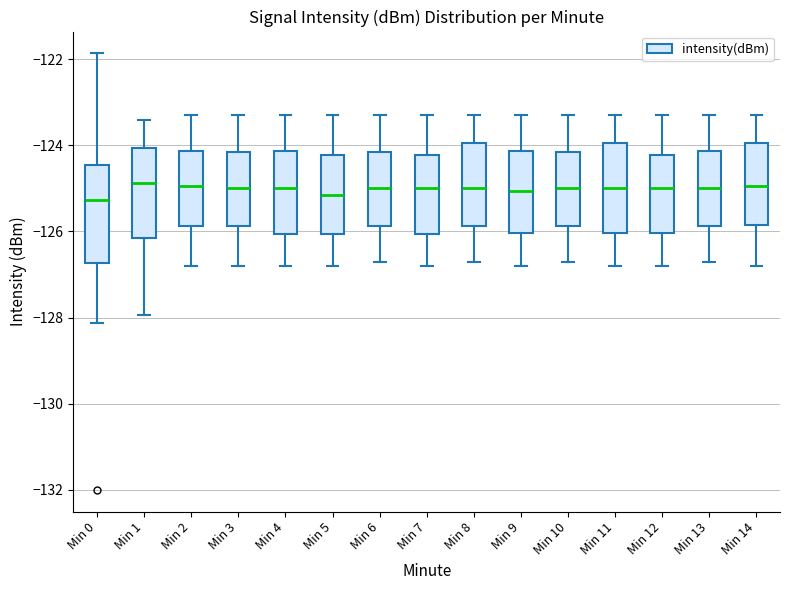

Which box is the tallest, from its lower edge to its upper edge?

Min 0